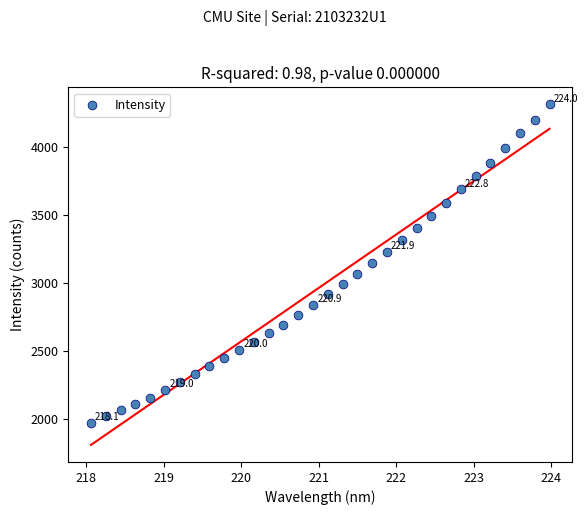

What is the range of X values (max minus min)?

5.9